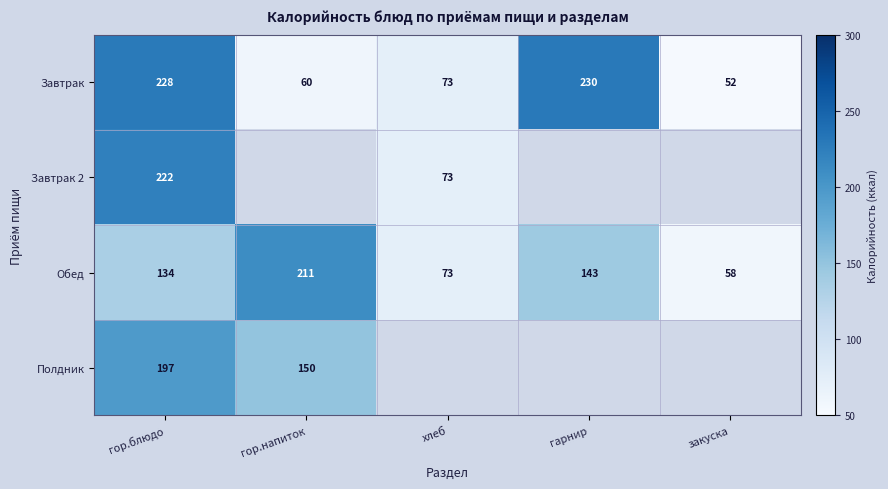

How many values in the Обед series are below 134?

2